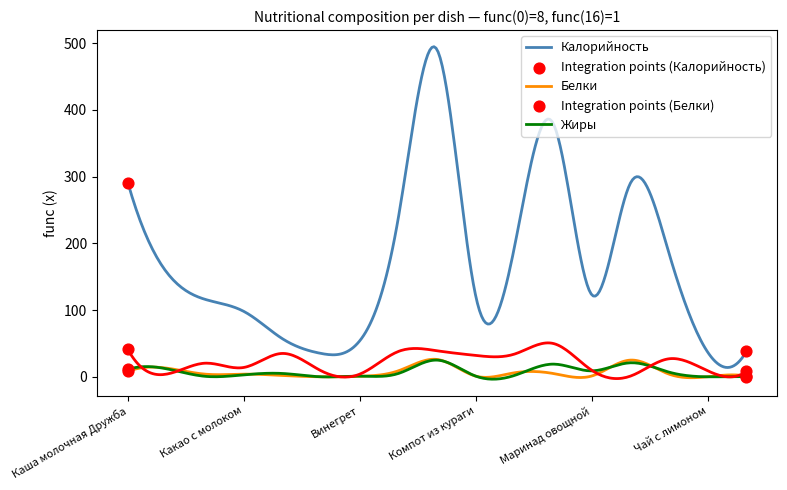

What is the maximum value shown in the chart?

494.6